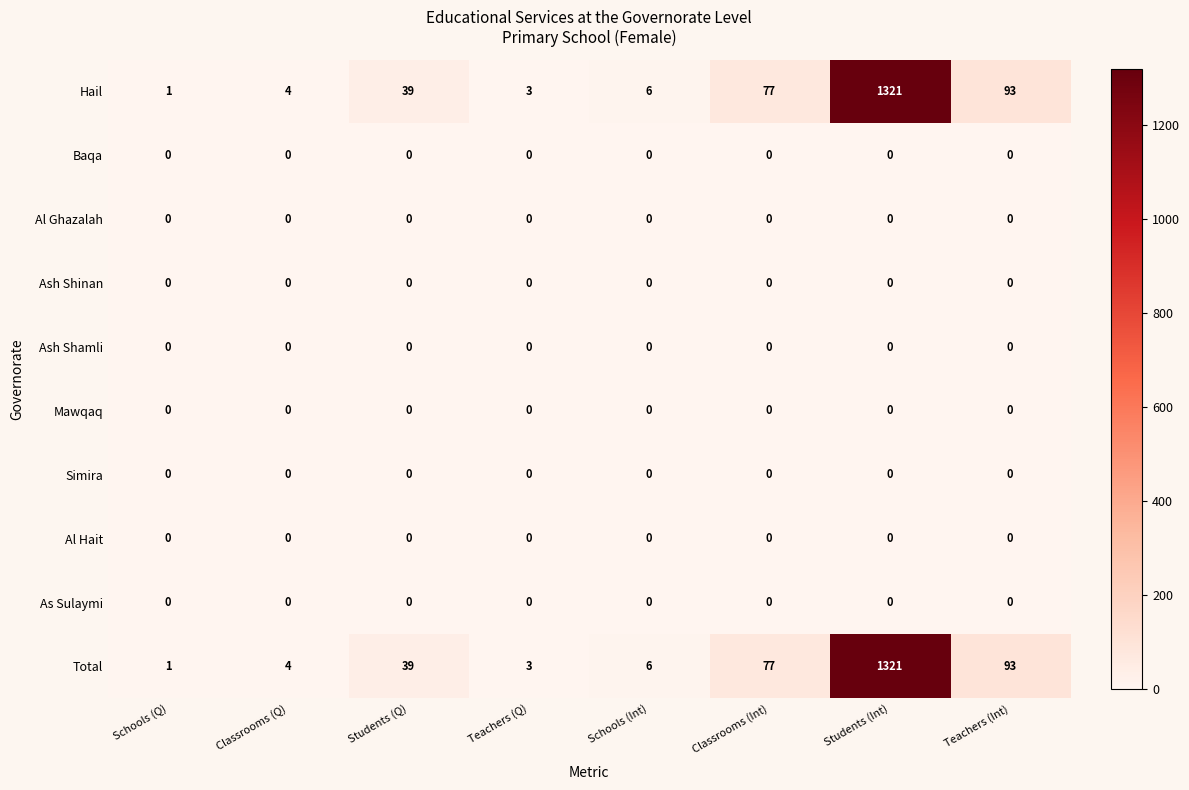

What is the greatest value displayed?

1321